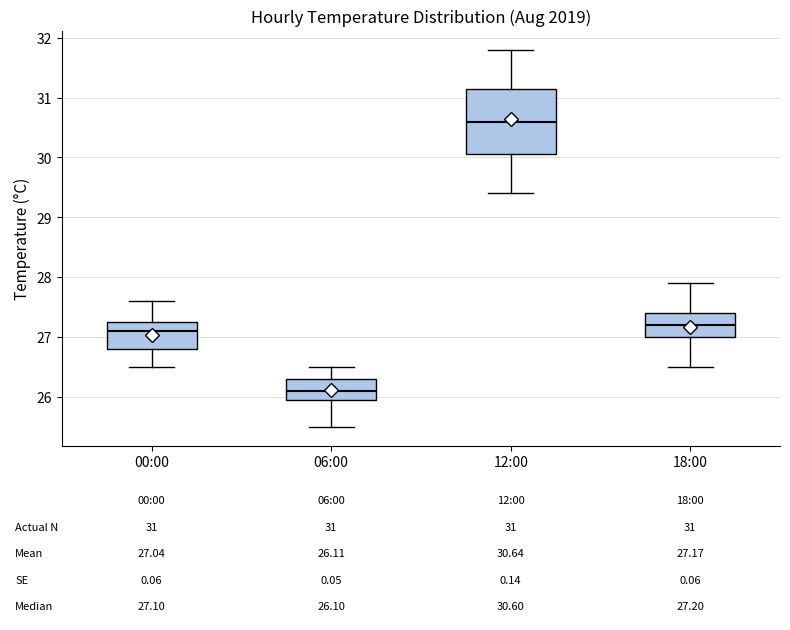

Which box has the lowest median line?

06:00